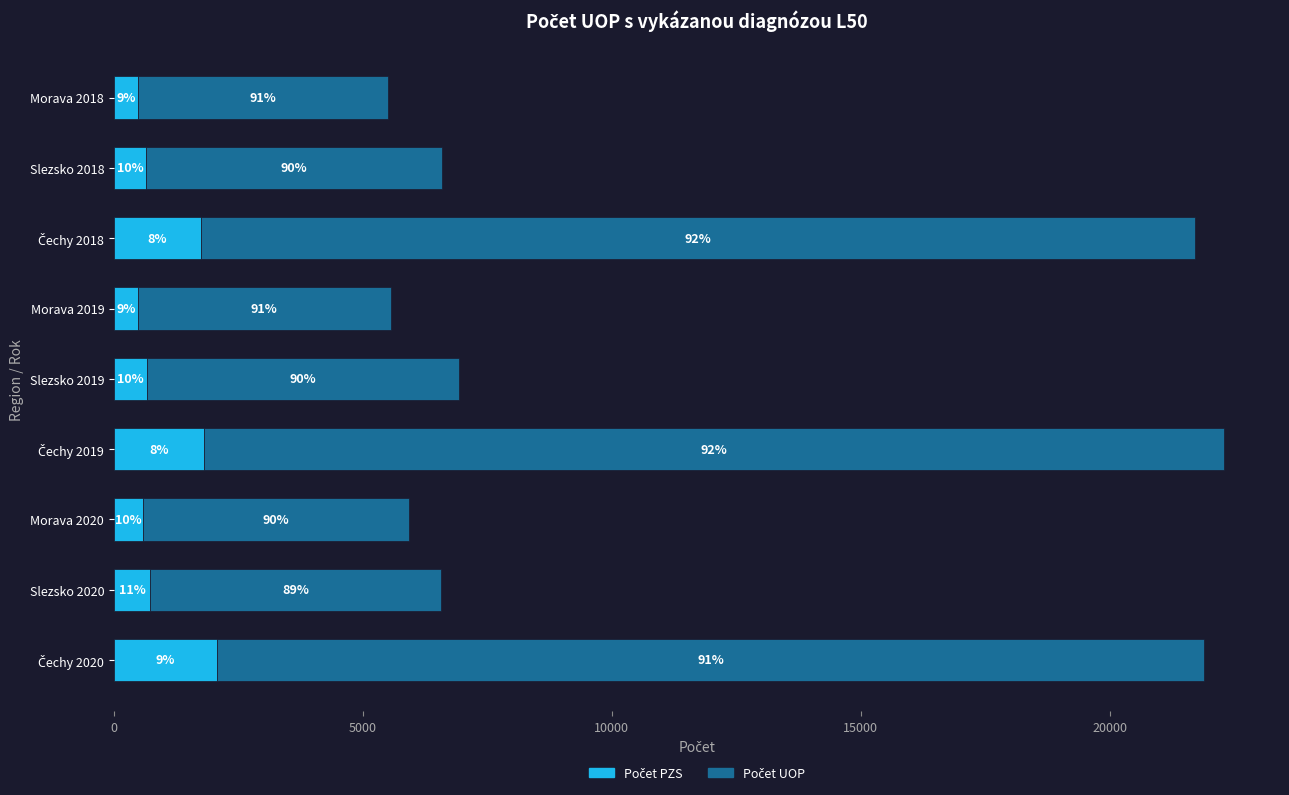

How many data points does each series have?

9